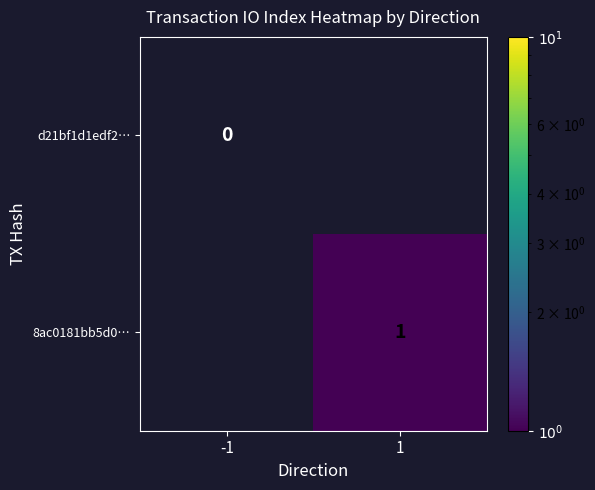

What is the difference between the highest and lowest values at 1?

1